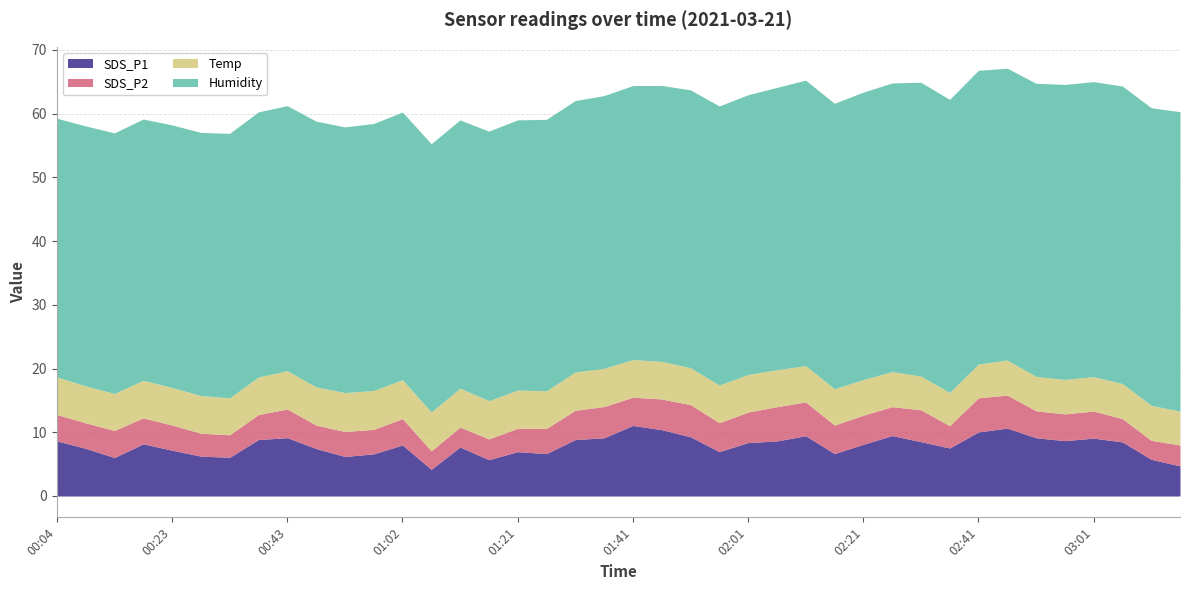

What is the difference between the maximum and minimum values in the SDS_P2 series?

2.5